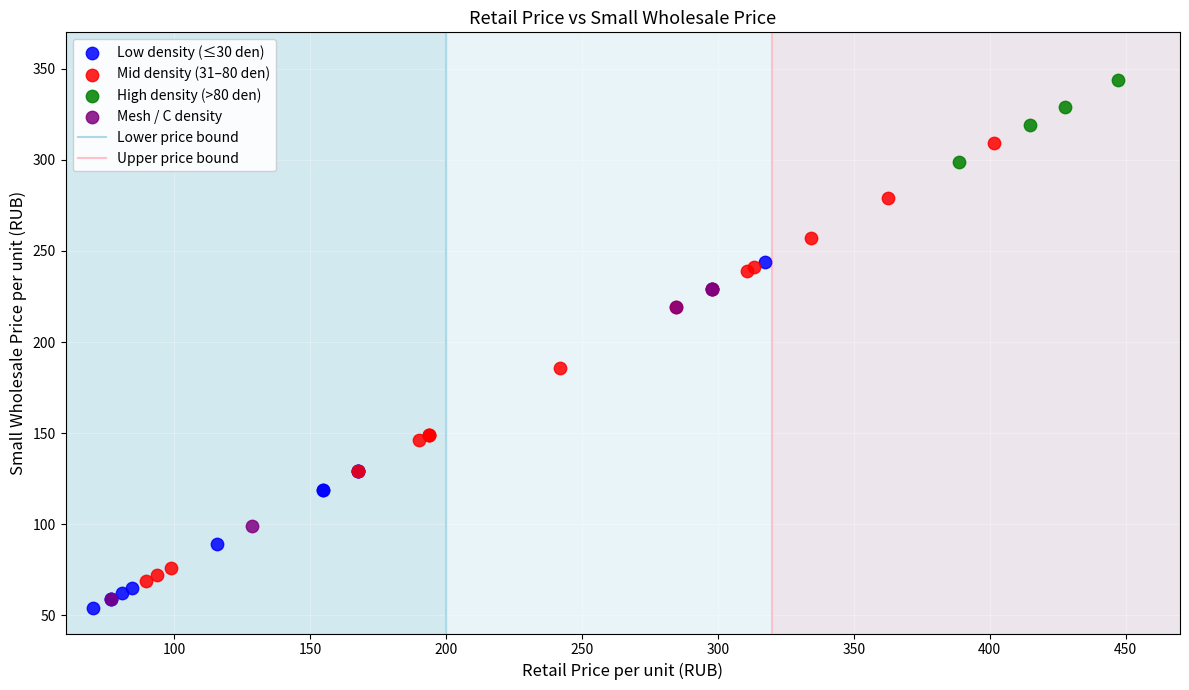

Which series reaches the maximum Y coordinate?

High density (>80 den)